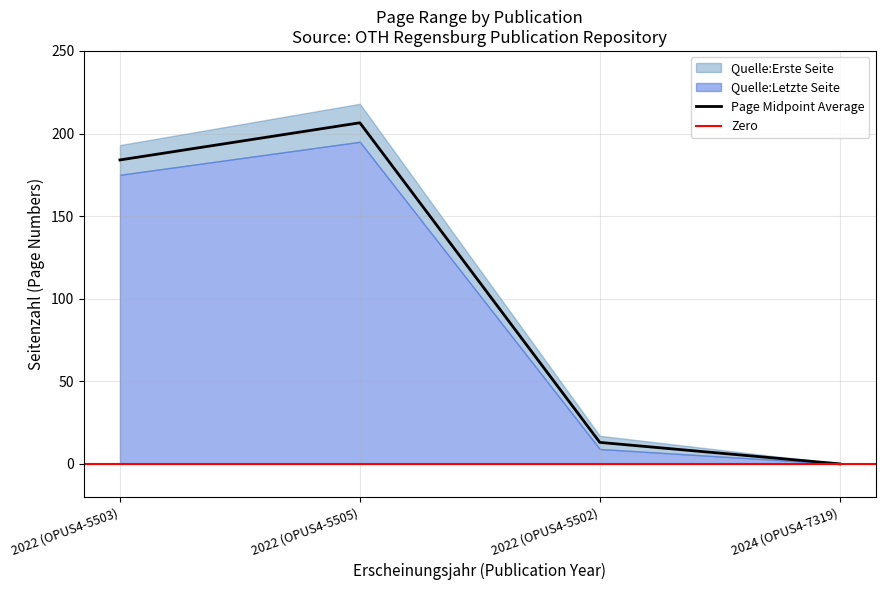

Is it true that the value at 2022 (OPUS4-5503) is 43.8?

False